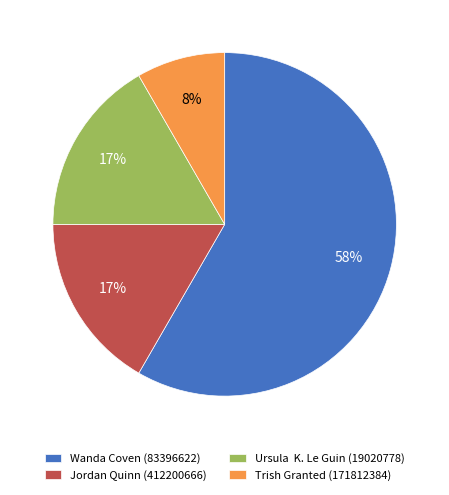

Approximately how many times larger is the value at Ursula K. Le Guin (19020778) compared to Jordan Quinn (412200666)?

1.0